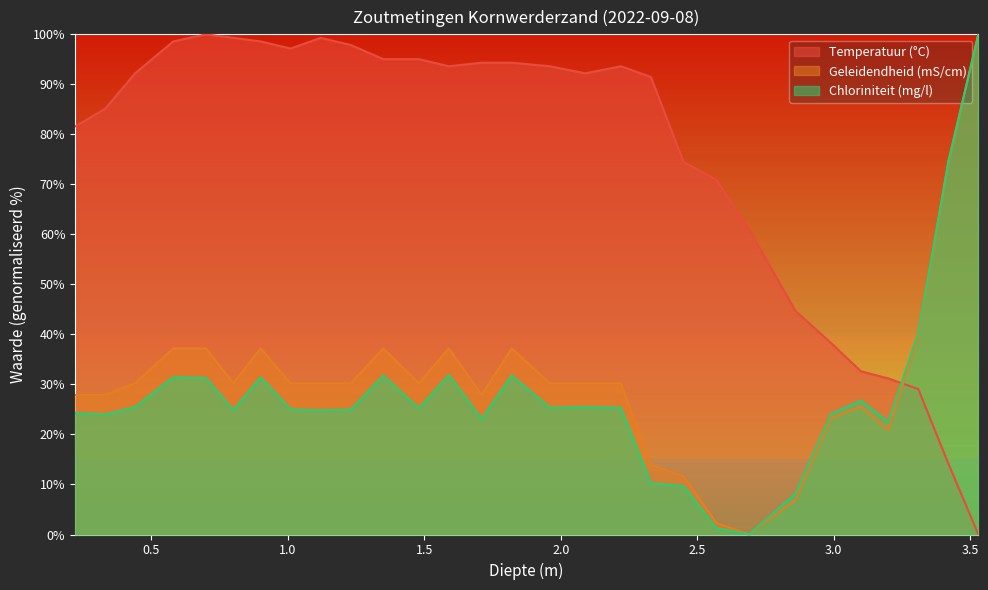

What is the spread (max minus min) of values at 3.42?

60.3